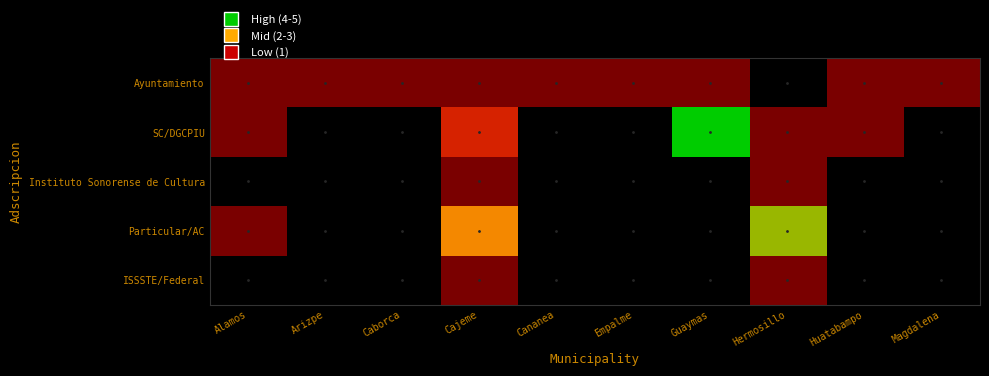

Reading left to right, what are all the values shown in this chart?

Ayuntamiento: Alamos=1	Arizpe=1	Caborca=1	Cajeme=1	Cananea=1	Empalme=1	Guaymas=1	Hermosillo=0	Huatabampo=1	Magdalena=1
SC/DGCPIU: Alamos=1	Arizpe=0	Caborca=0	Cajeme=2	Cananea=0	Empalme=0	Guaymas=5	Hermosillo=1	Huatabampo=1	Magdalena=0
Instituto Sonorense de Cultura: Alamos=0	Arizpe=0	Caborca=0	Cajeme=1	Cananea=0	Empalme=0	Guaymas=0	Hermosillo=1	Huatabampo=0	Magdalena=0
Particular/AC: Alamos=1	Arizpe=0	Caborca=0	Cajeme=3	Cananea=0	Empalme=0	Guaymas=0	Hermosillo=4	Huatabampo=0	Magdalena=0
ISSSTE/Federal: Alamos=0	Arizpe=0	Caborca=0	Cajeme=1	Cananea=0	Empalme=0	Guaymas=0	Hermosillo=1	Huatabampo=0	Magdalena=0